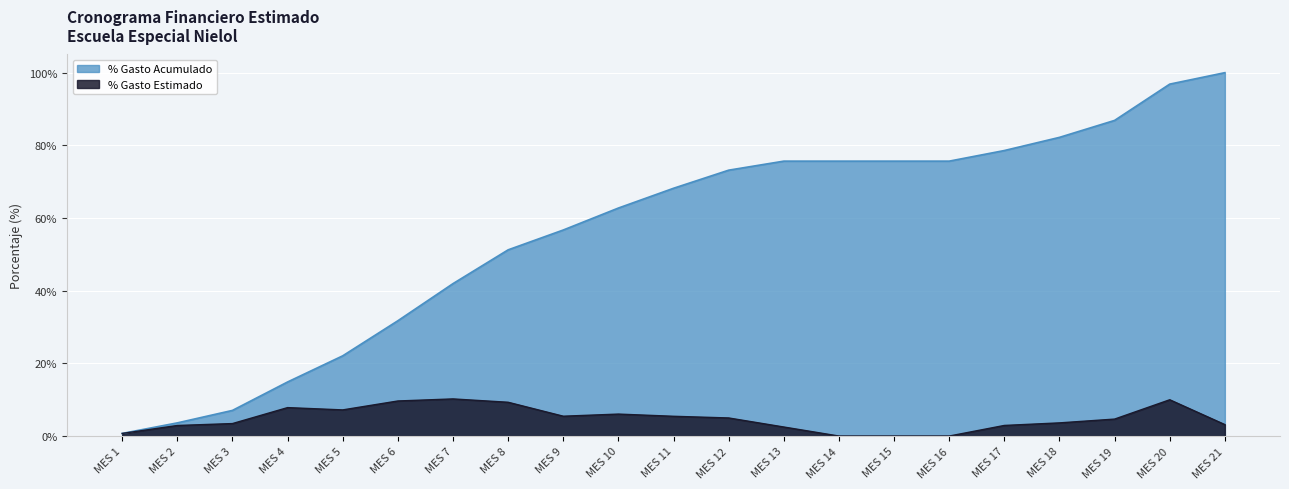

Does the chart display data point markers on the line(s)?

No